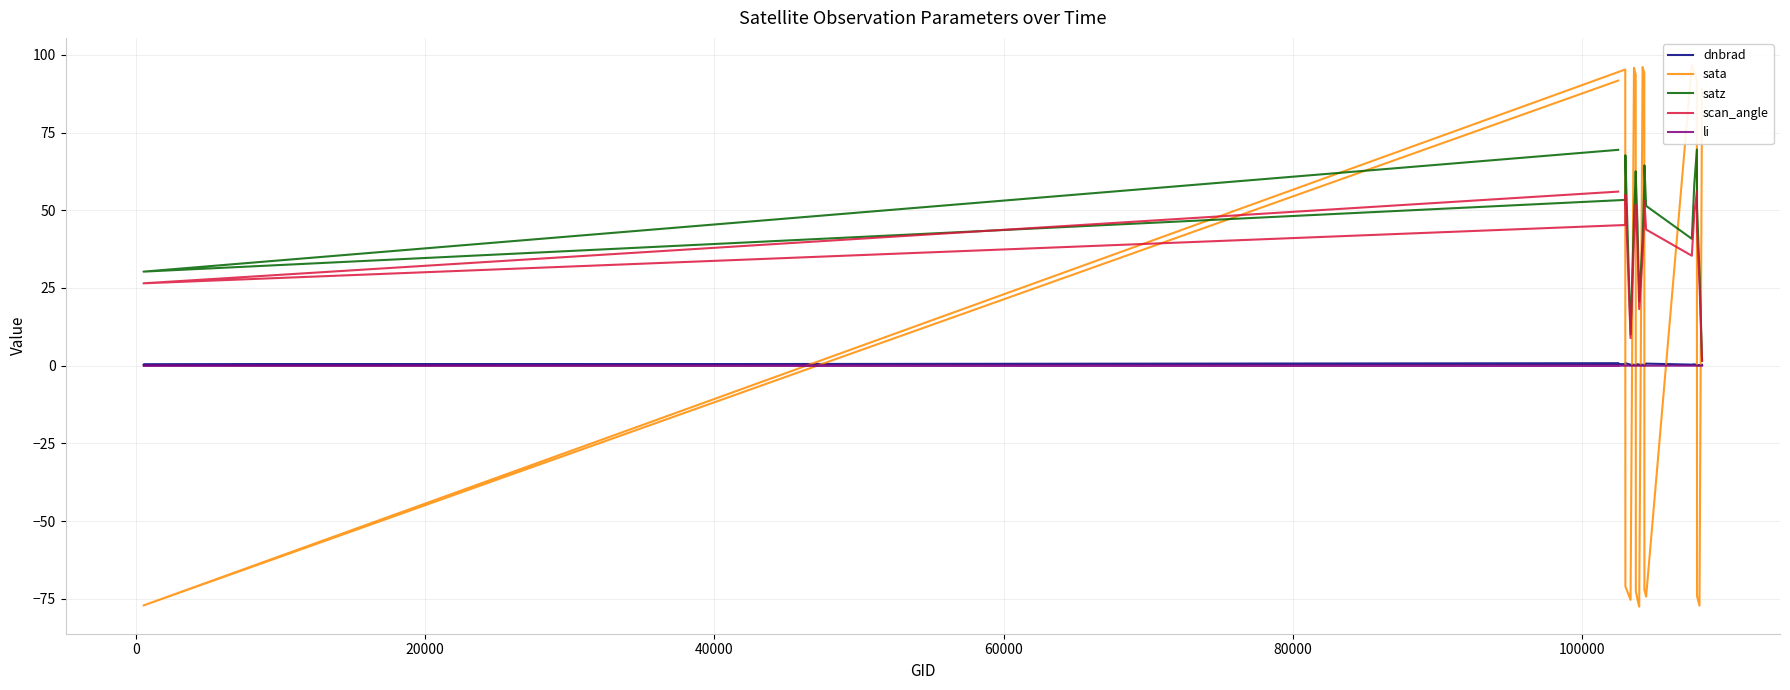

True or false: dnbrad has a value of 0.2 at 100000.

True